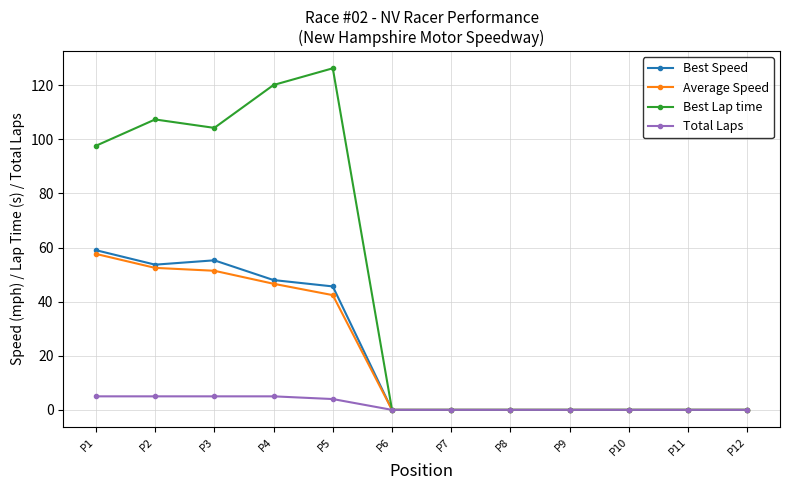

In Best Lap time, how many points are higher than both neighbors (excluding endpoints)?

2